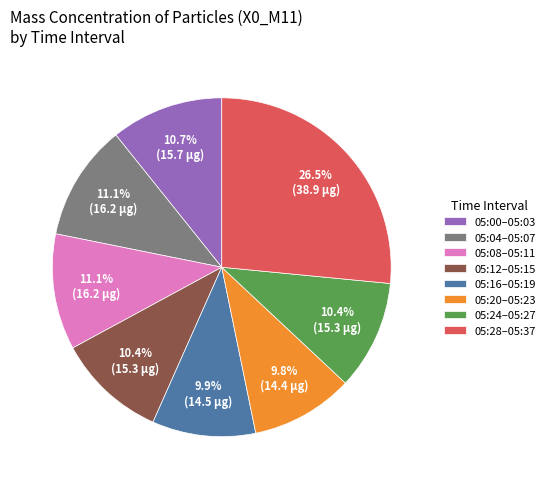

Which category has the biggest portion of the pie?

05:28–05:37